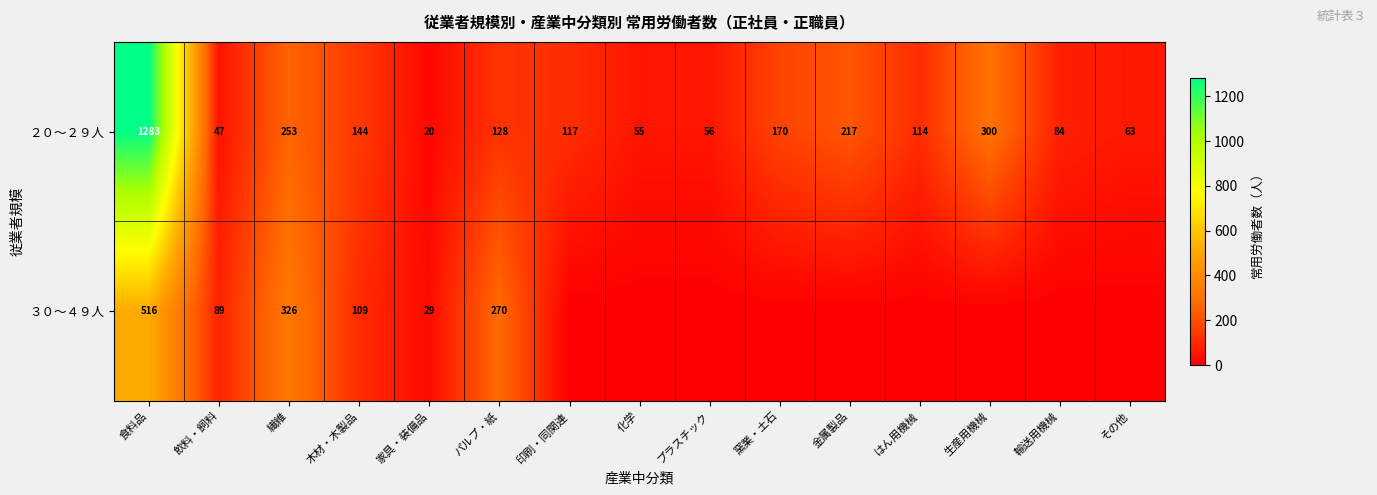

At 家具・装備品, list the series in order from largest to smallest.

３０～４９人, ２０～２９人